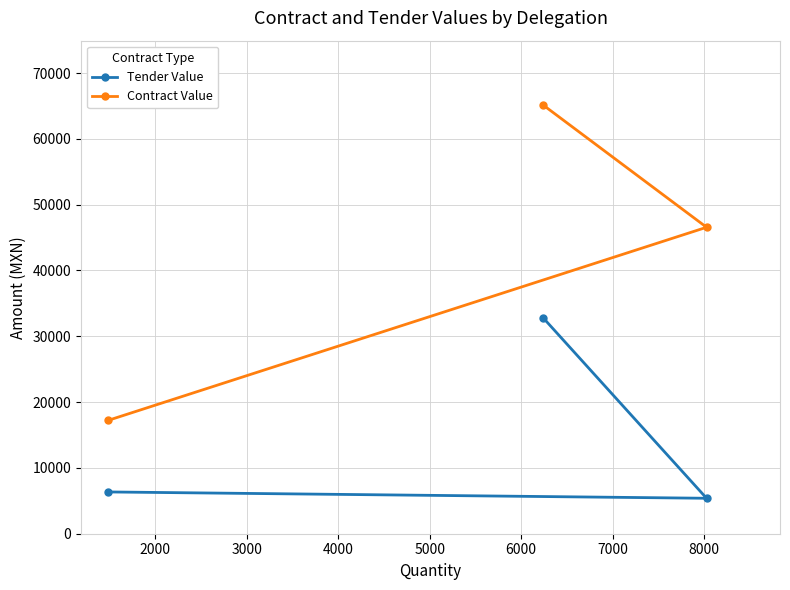

What is the value of the Tender Value point at the 2nd from the left?

32820.8